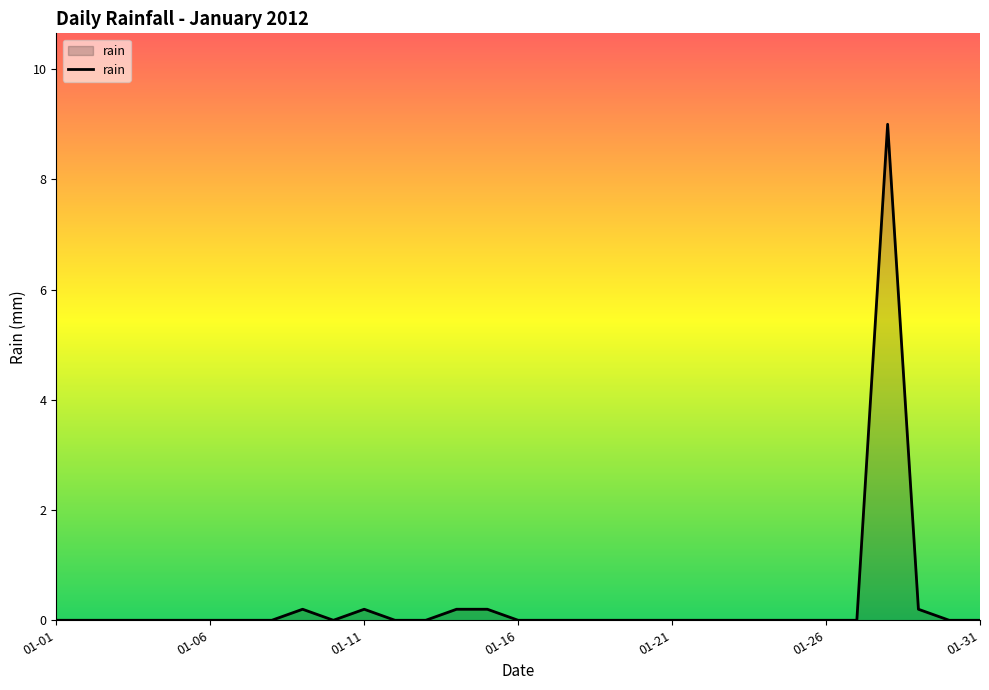

What is the difference between the maximum and minimum values?

9.0